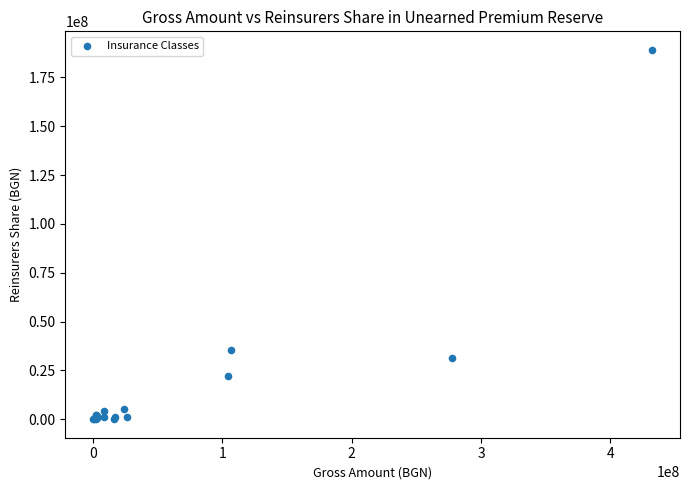

What Y value in the scatter plot is closest to 94588039?

35292701.1